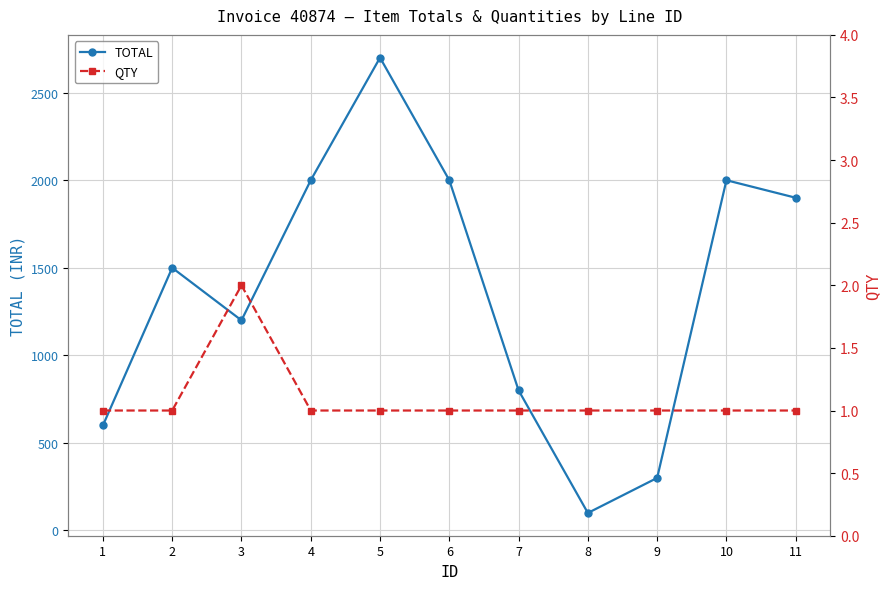

Where is the first local minimum for TOTAL?

3